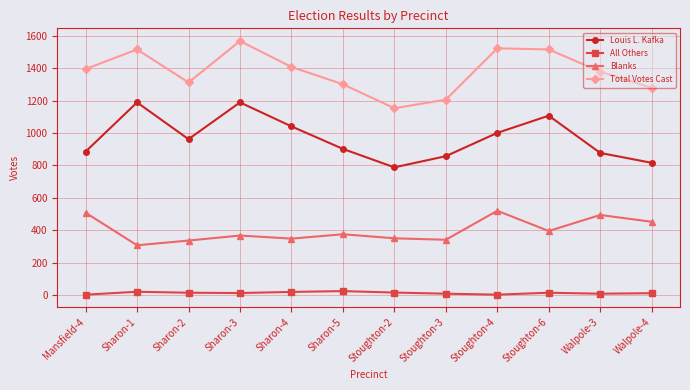

What is the difference between the maximum and minimum values in the All Others series?

22